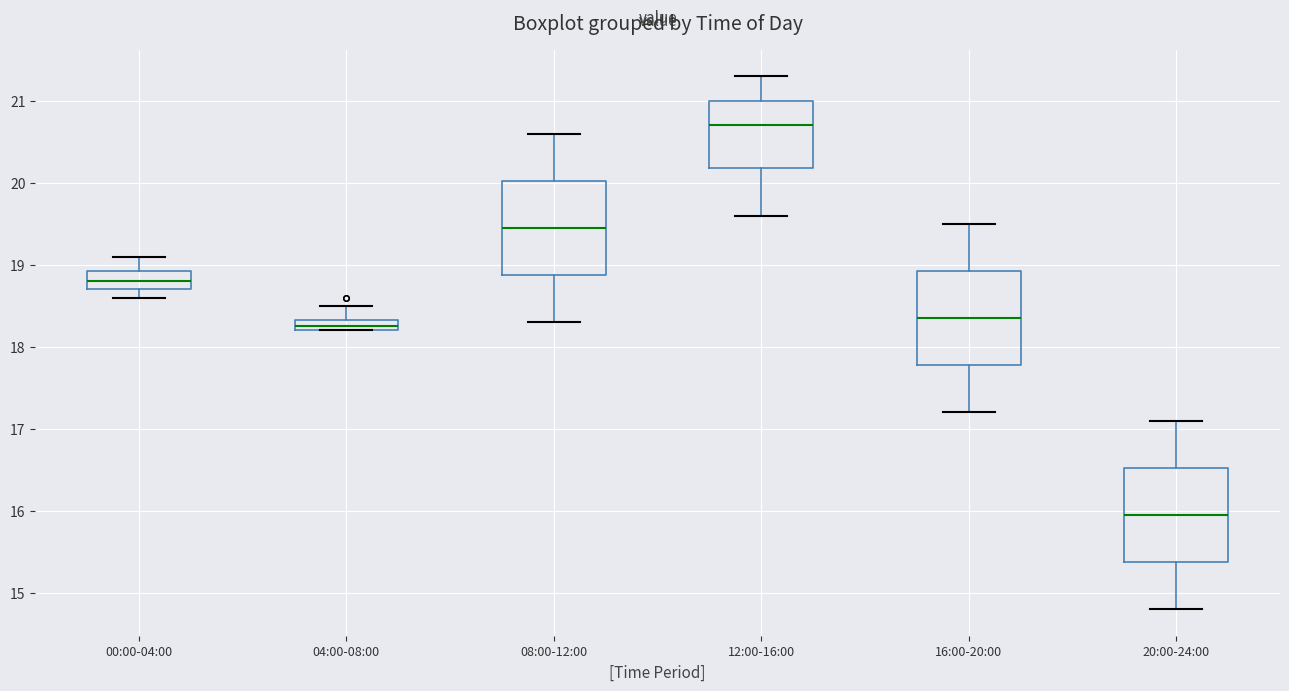

Which box has the lowest median line?

20:00-24:00